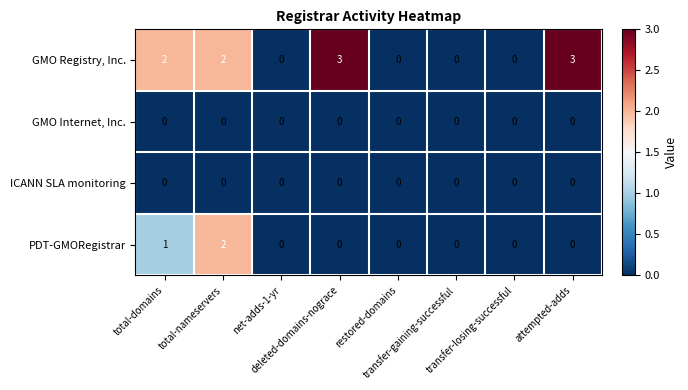

Which series has the largest range (max minus min)?

GMO Registry, Inc.